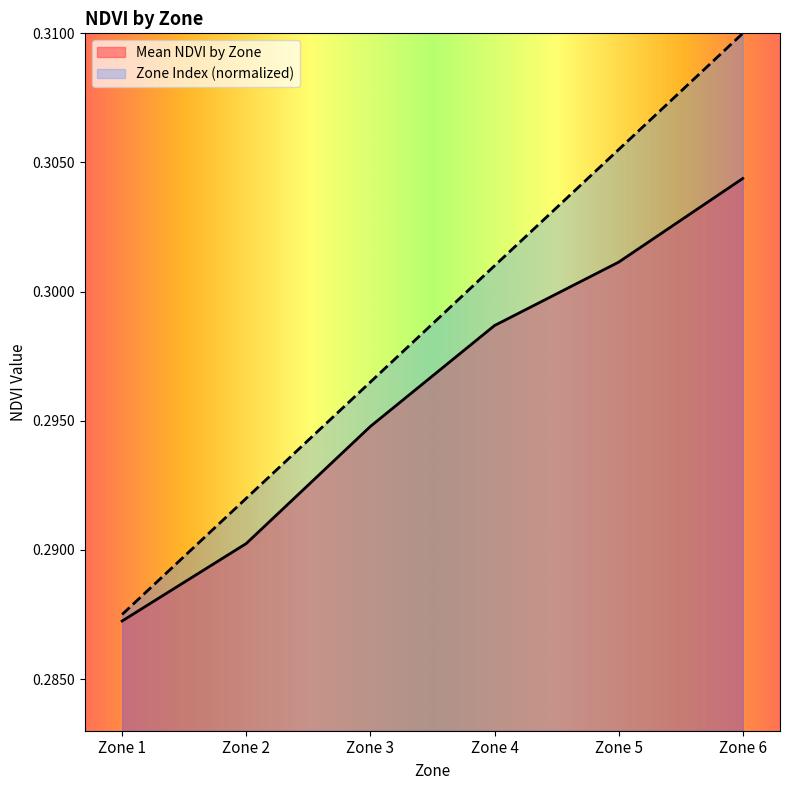

Rank the categories by Mean NDVI by Zone value from highest to lowest.

Zone 6, Zone 5, Zone 4, Zone 3, Zone 2, Zone 1